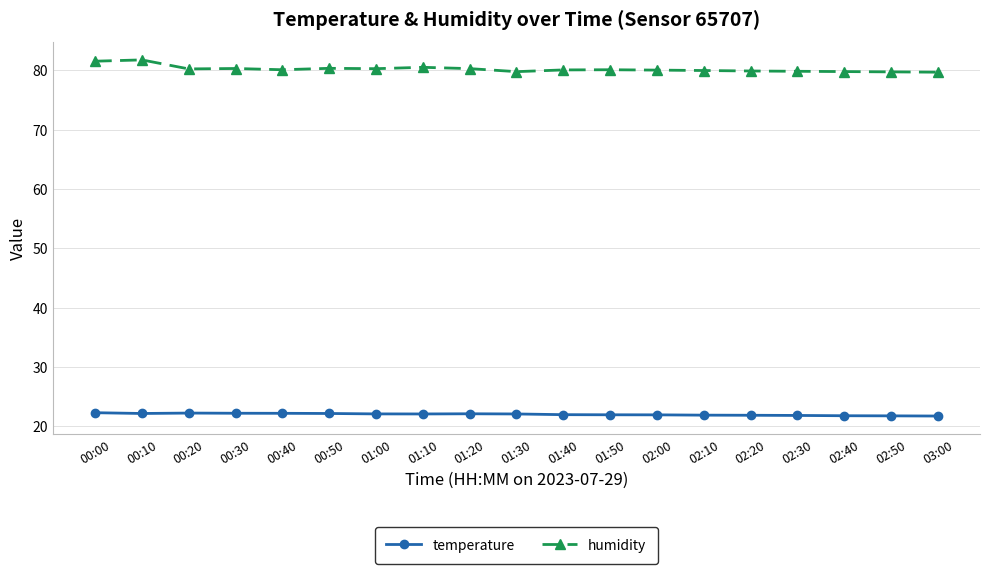

What position from the left is 00:20?

3